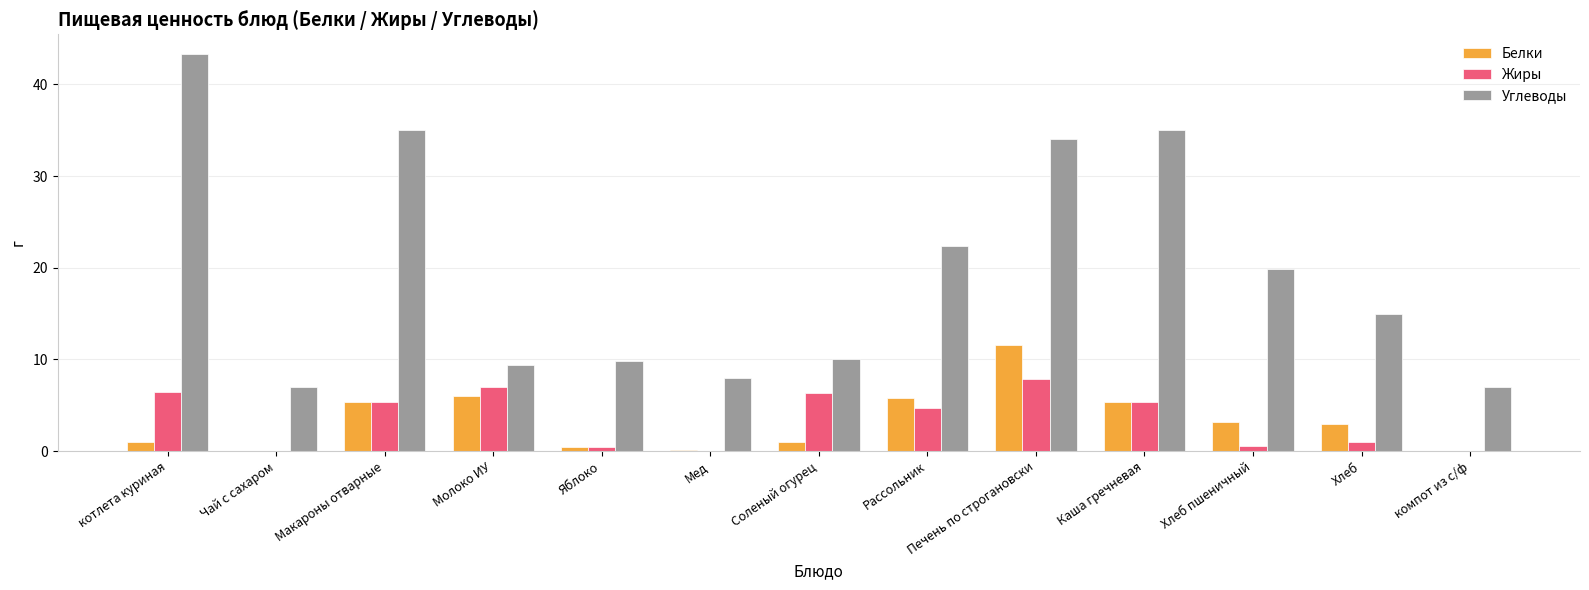

Read the Жиры value at Молоко ИУ.

7.0